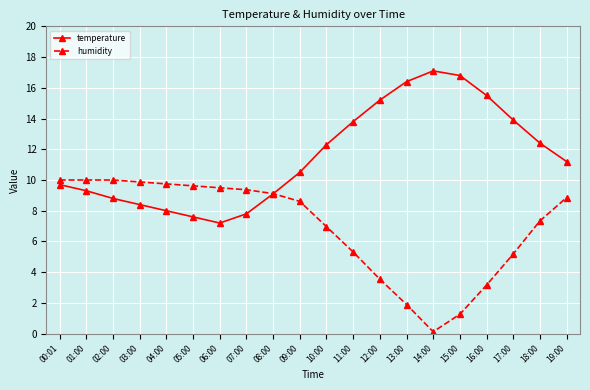

Reading left to right, list all the values displayed in this chart.

temperature: 00:01=9.7	01:00=9.3	02:00=8.8	03:00=8.4	04:00=8.0	05:00=7.6	06:00=7.2	07:00=7.8	08:00=9.1	09:00=10.5	10:00=12.3	11:00=13.8	12:00=15.2	13:00=16.4	14:00=17.1	15:00=16.8	16:00=15.5	17:00=13.9	18:00=12.4	19:00=11.2
humidity: 00:01=10.0	01:00=10.0	02:00=10.0	03:00=9.9	04:00=9.7	05:00=9.6	06:00=9.5	07:00=9.4	08:00=9.1	09:00=8.6	10:00=7.0	11:00=5.3	12:00=3.5	13:00=1.9	14:00=0.1	15:00=1.3	16:00=3.2	17:00=5.2	18:00=7.3	19:00=8.9